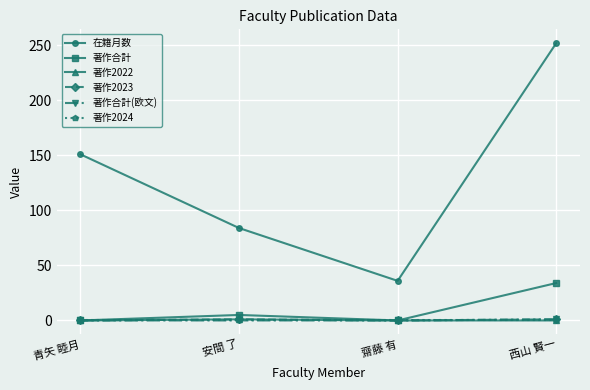

List the labels in order of 在籍月数 value, largest first.

西山 賢一, 青矢 睦月, 安間 了, 齋藤 有